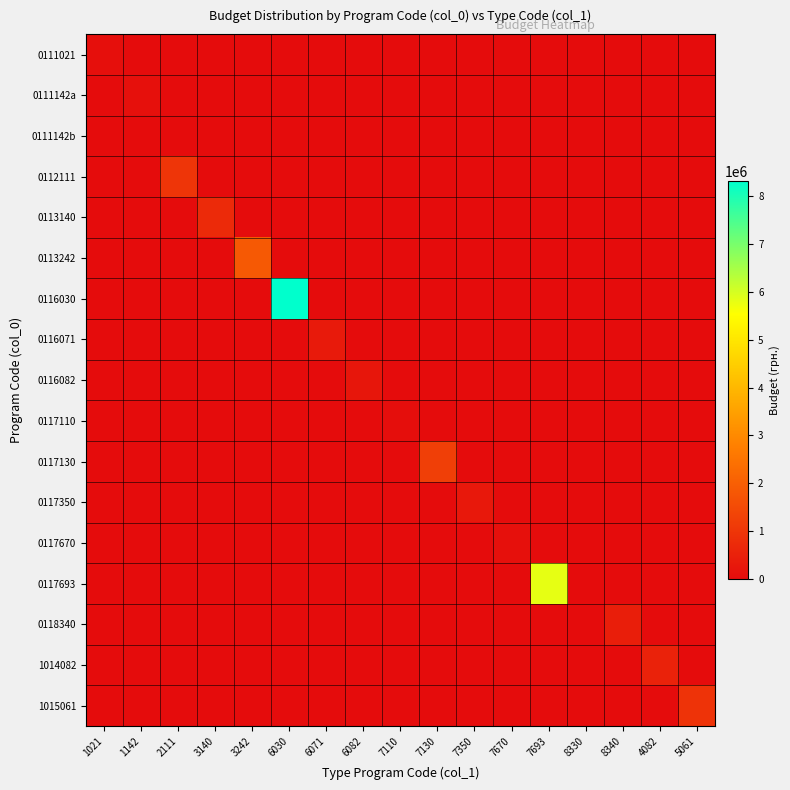

What is the spread (max minus min) of values at 6071?

350000